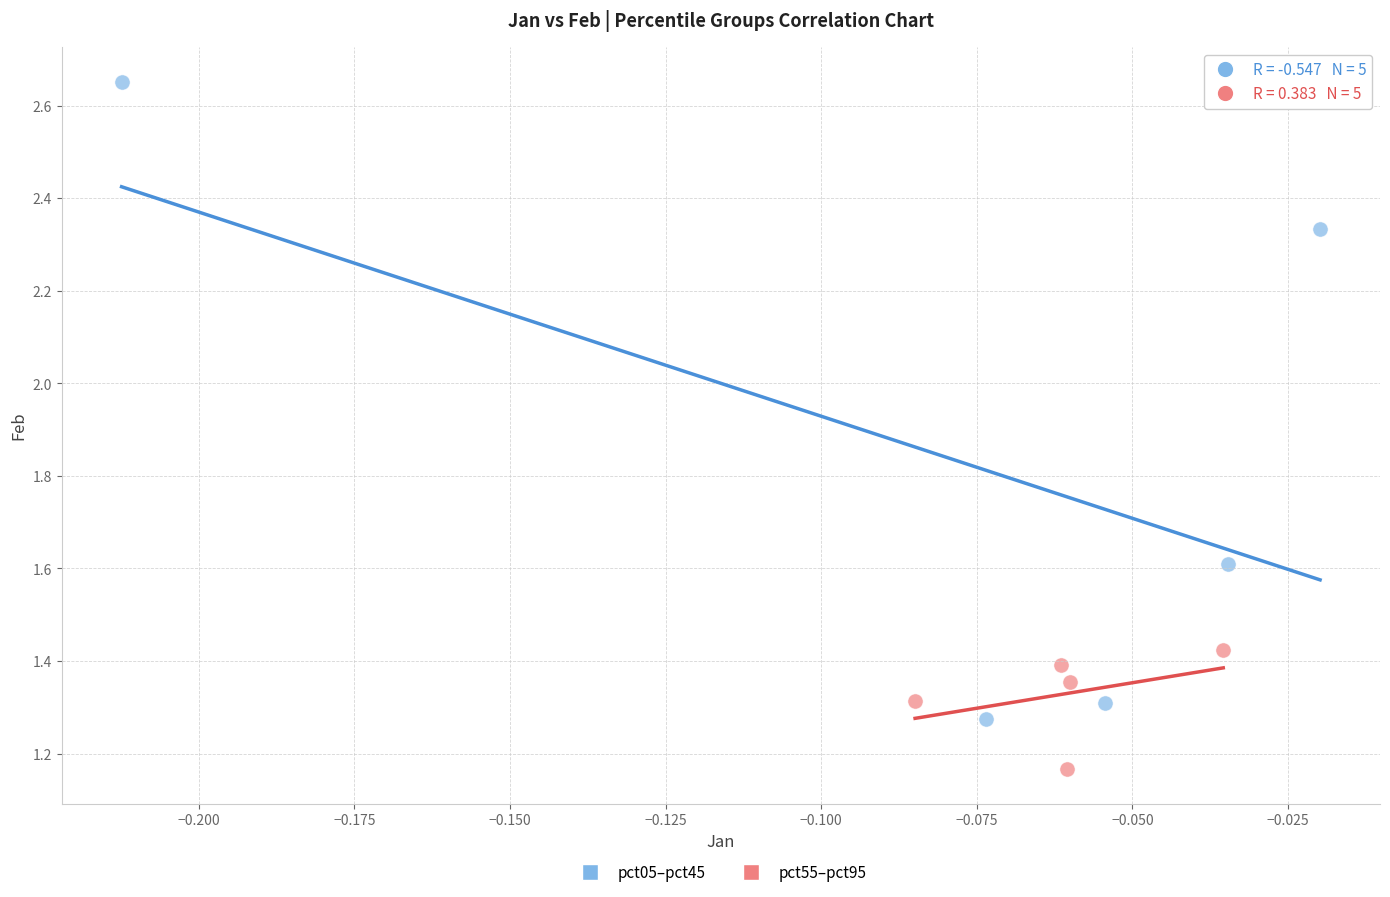

Which series reaches the minimum Y coordinate?

pct55–pct95